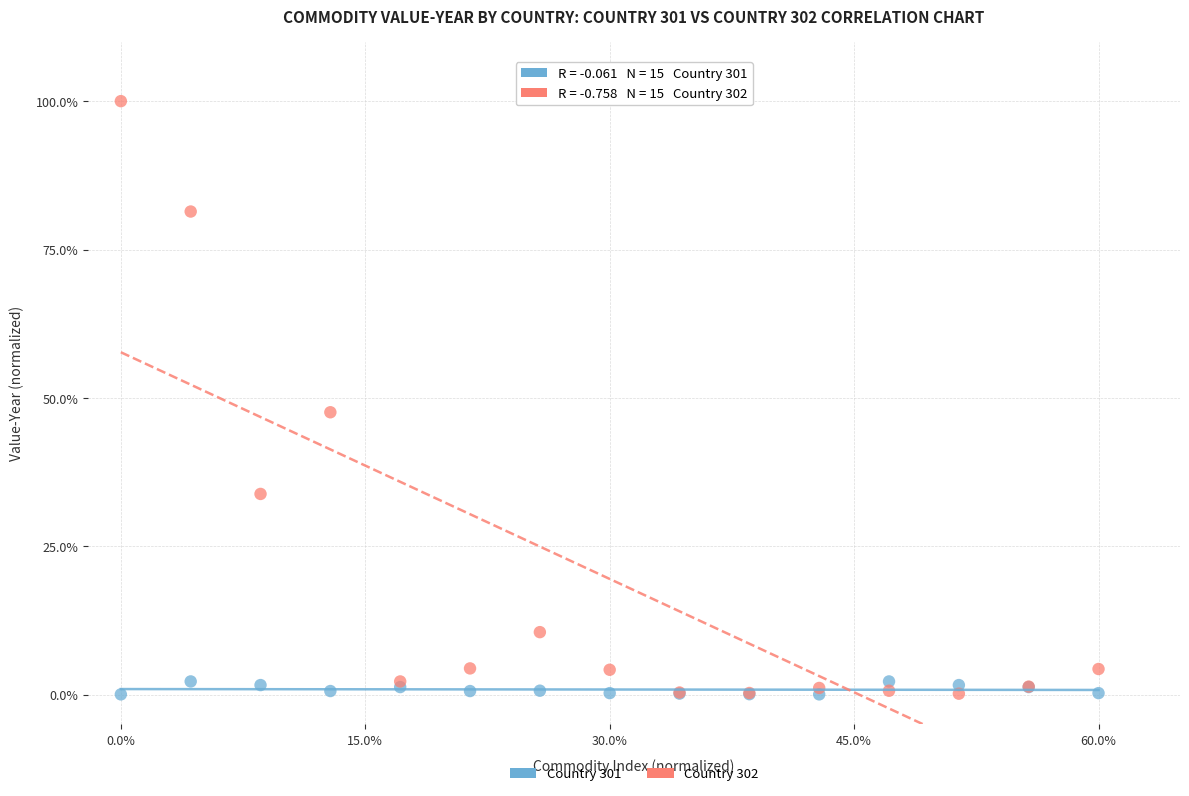

Which series has the largest Y range (max minus min)?

Country 302